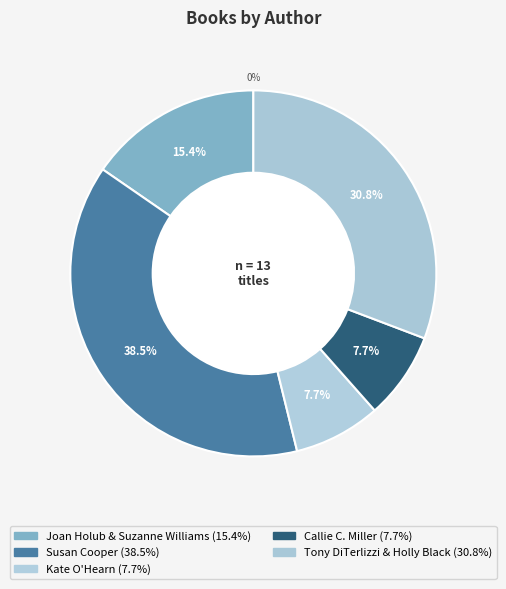

What is the total percentage of Kate O'Hearn and Tony DiTerlizzi & Holly Black?

38.5%